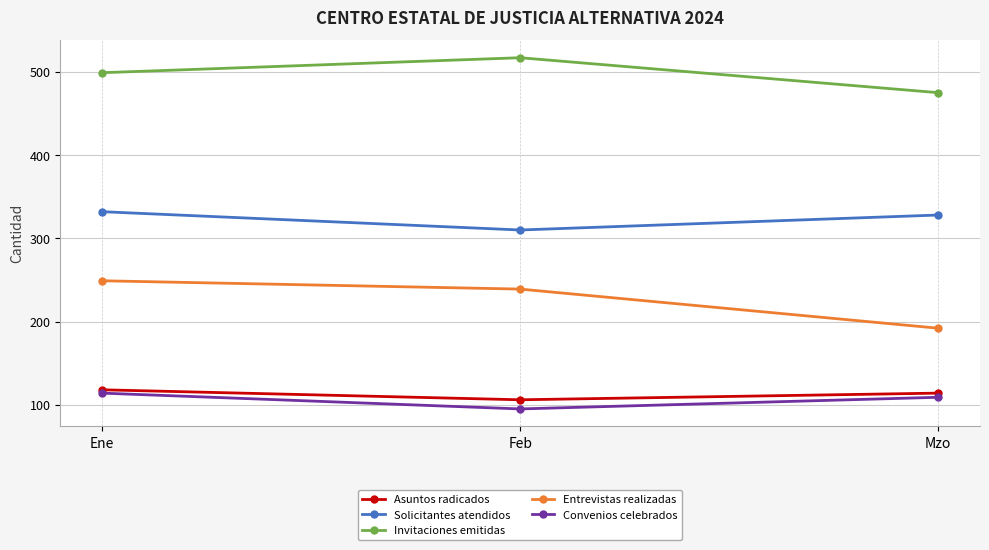

How many lines are shown in the chart?

5